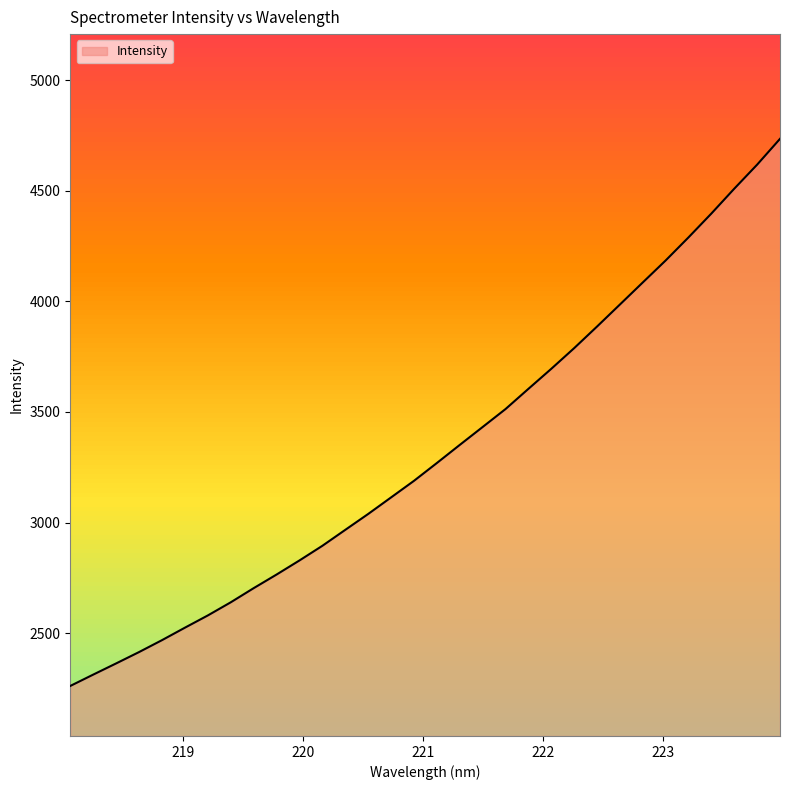

What is the minimum value shown in the chart?

2261.5